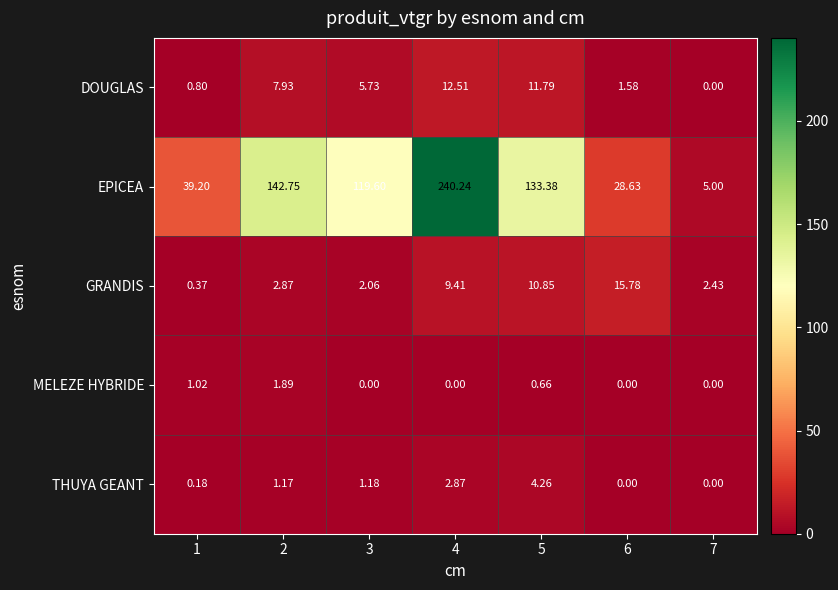

Which series has the largest total across all categories?

EPICEA